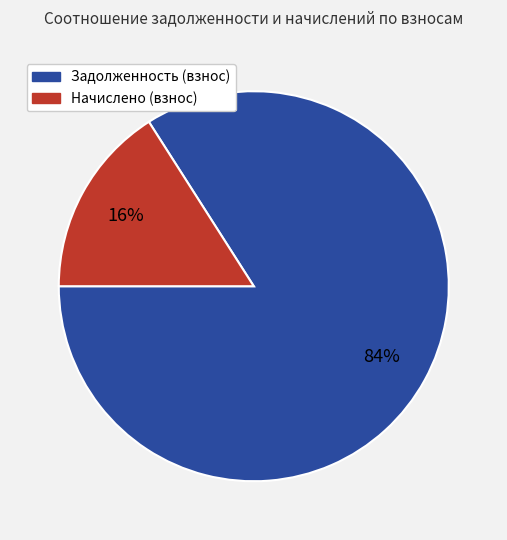

How many slices are in this pie chart?

2